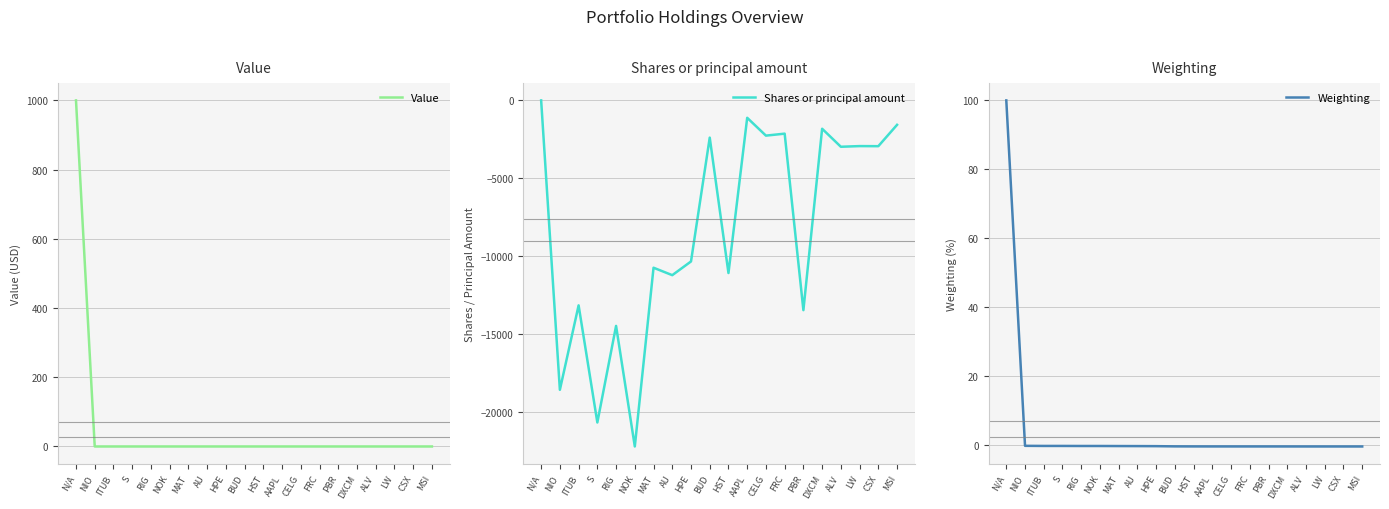

At how many categories does at least one series exceed -17675?

20